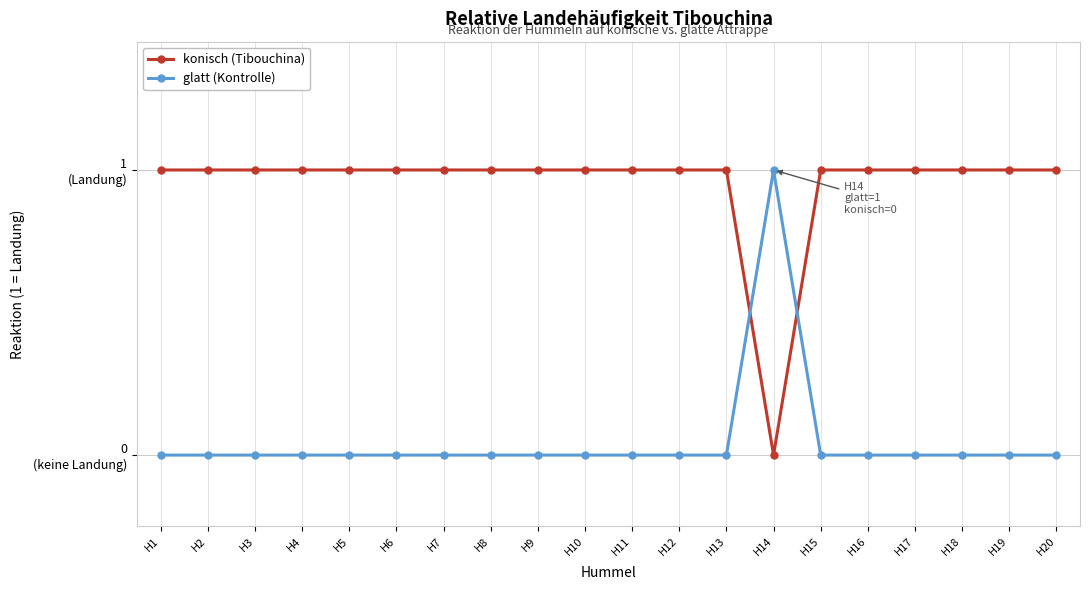

Does the chart have visible grid lines?

Yes